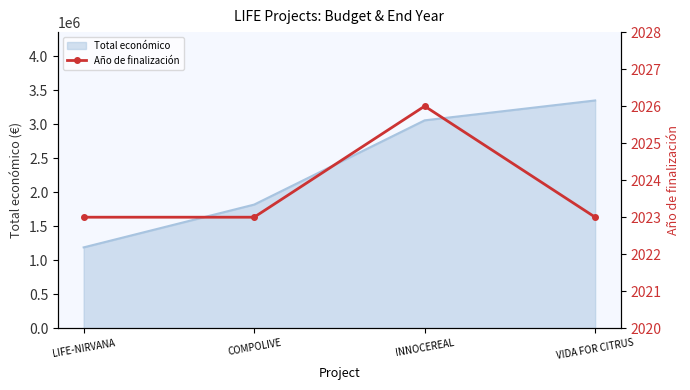

How many lines are shown in the chart?

1